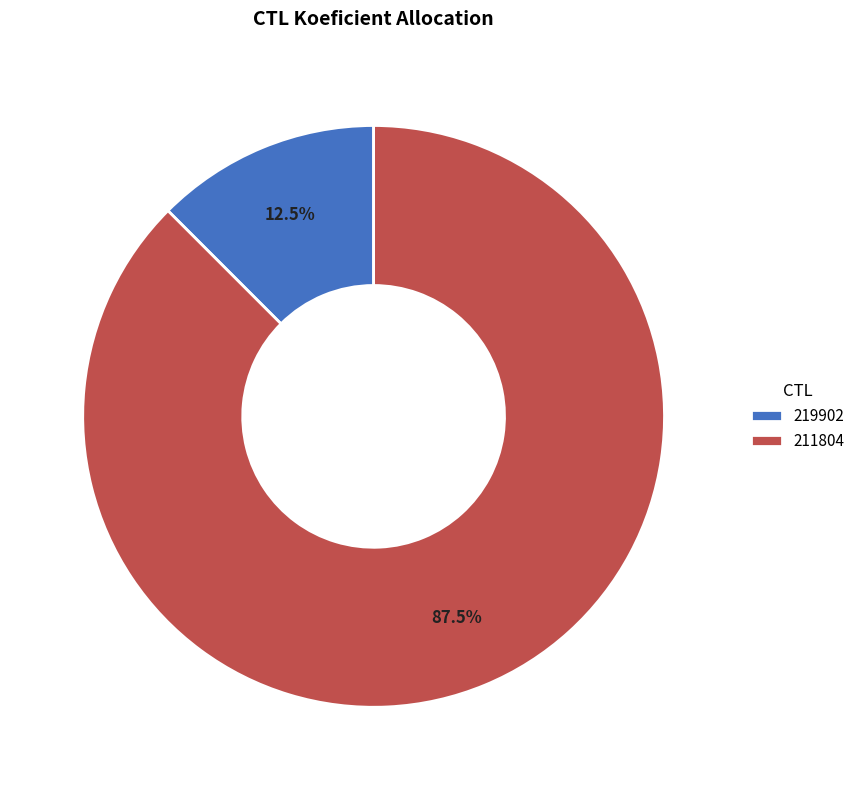

What is the majority slice?

211804